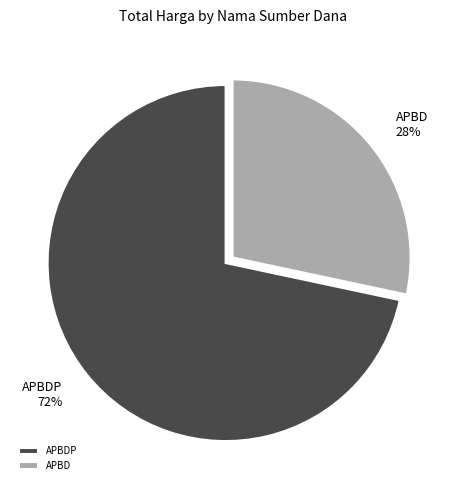

Between APBDP and APBD, which is larger?

APBDP